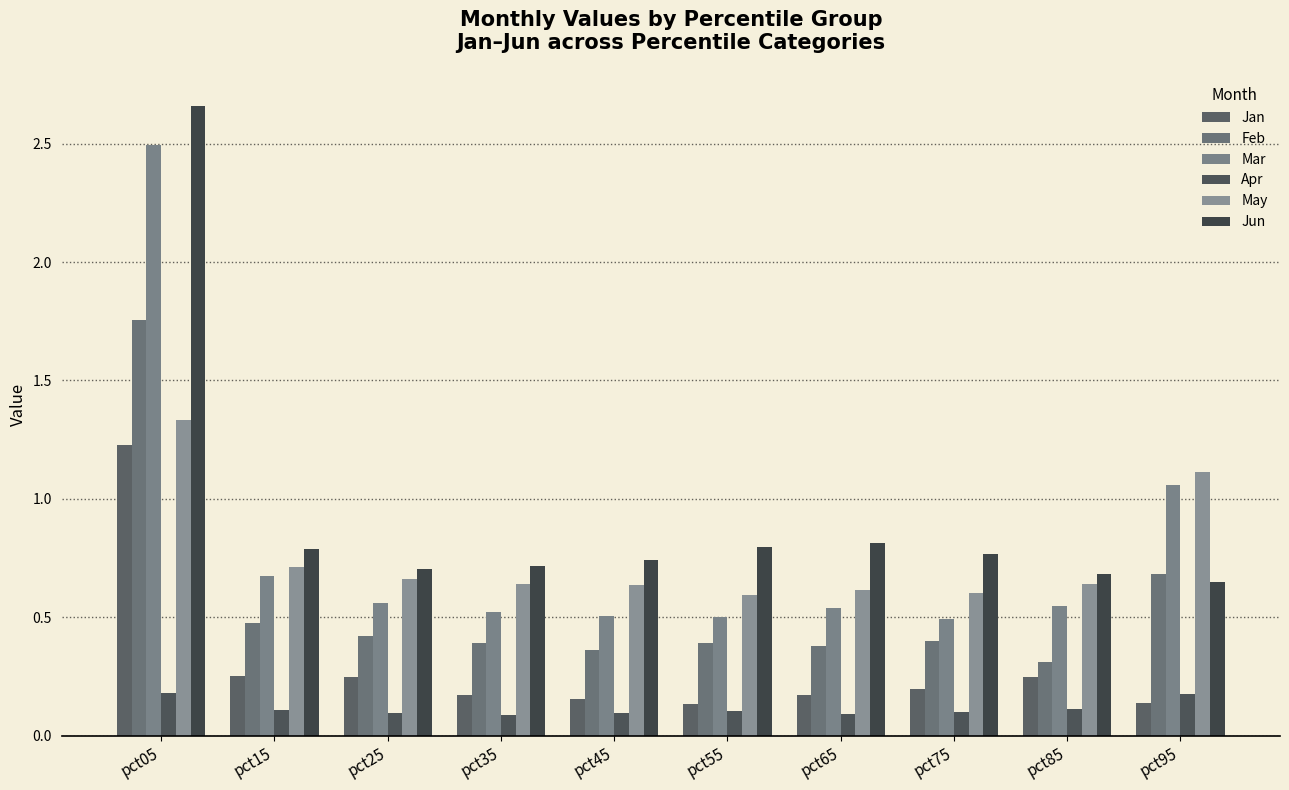

Is the value of Jun at pct65 greater than the value of Feb at pct25?

Yes